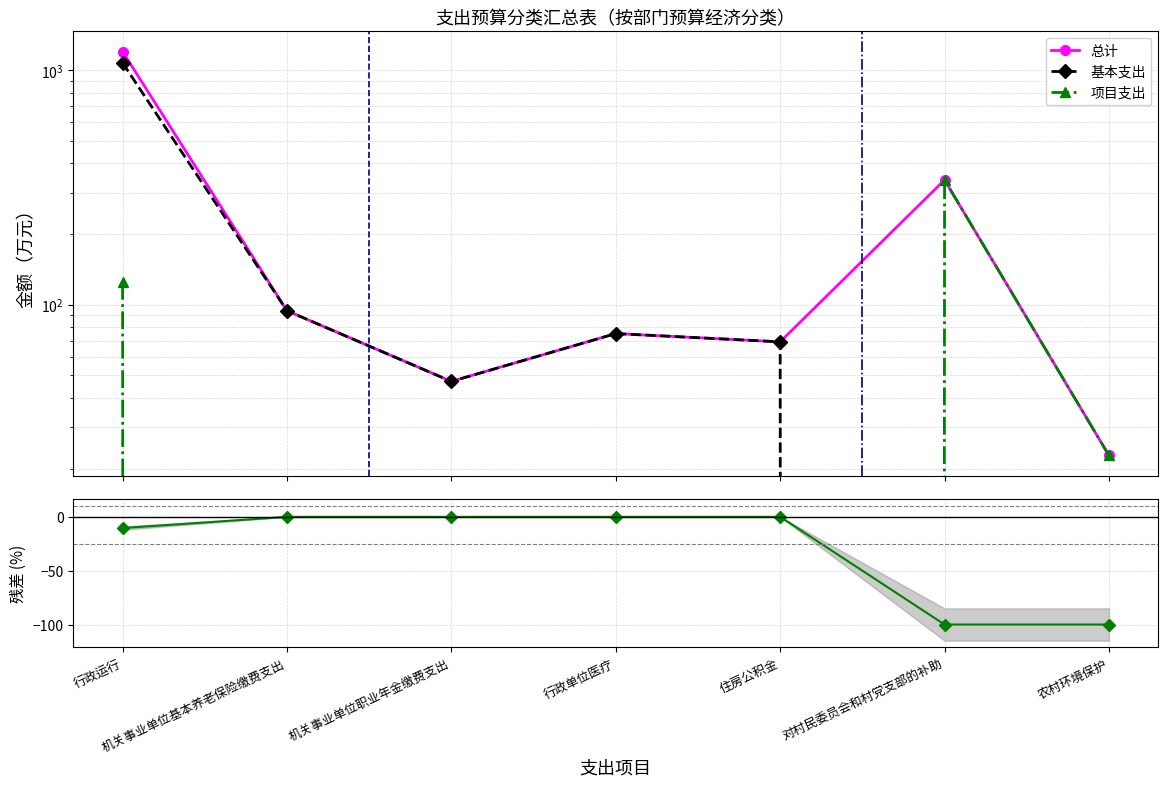

Which series has the widest spread of values?

总计